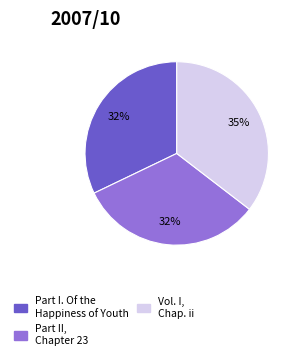

Which category has the biggest portion of the pie?

Vol. I, Chap. ii